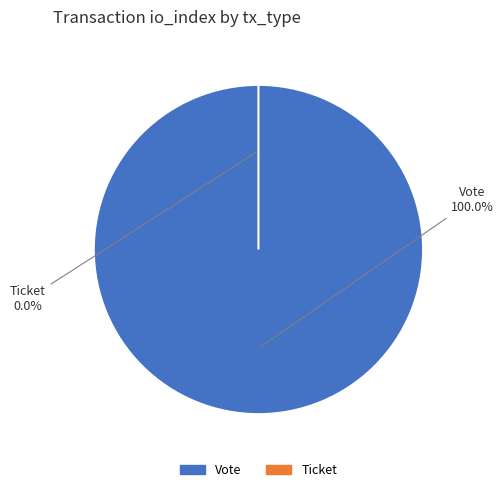

Which slice is the smallest?

Ticket